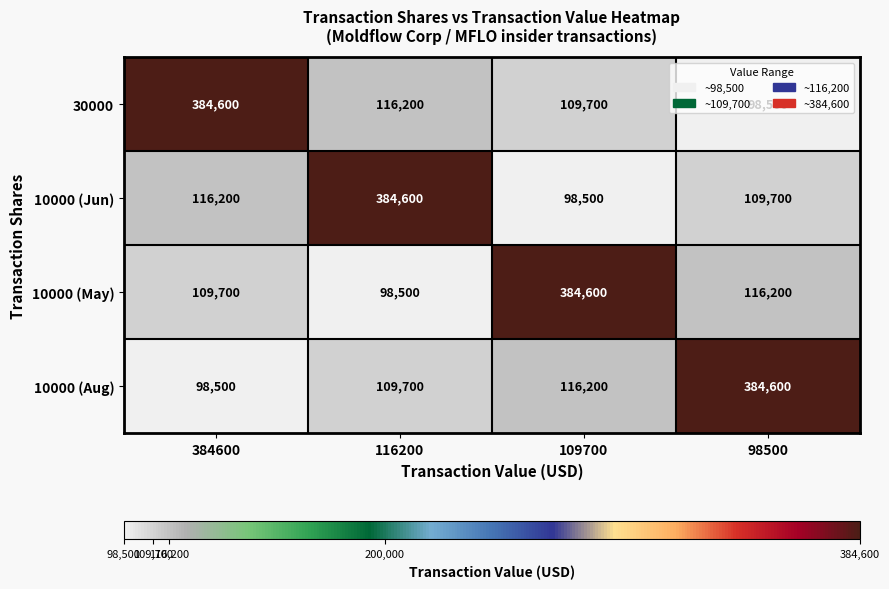

At 384600, list the series in order from smallest to largest.

10000 (Aug), 10000 (May), 10000 (Jun), 30000